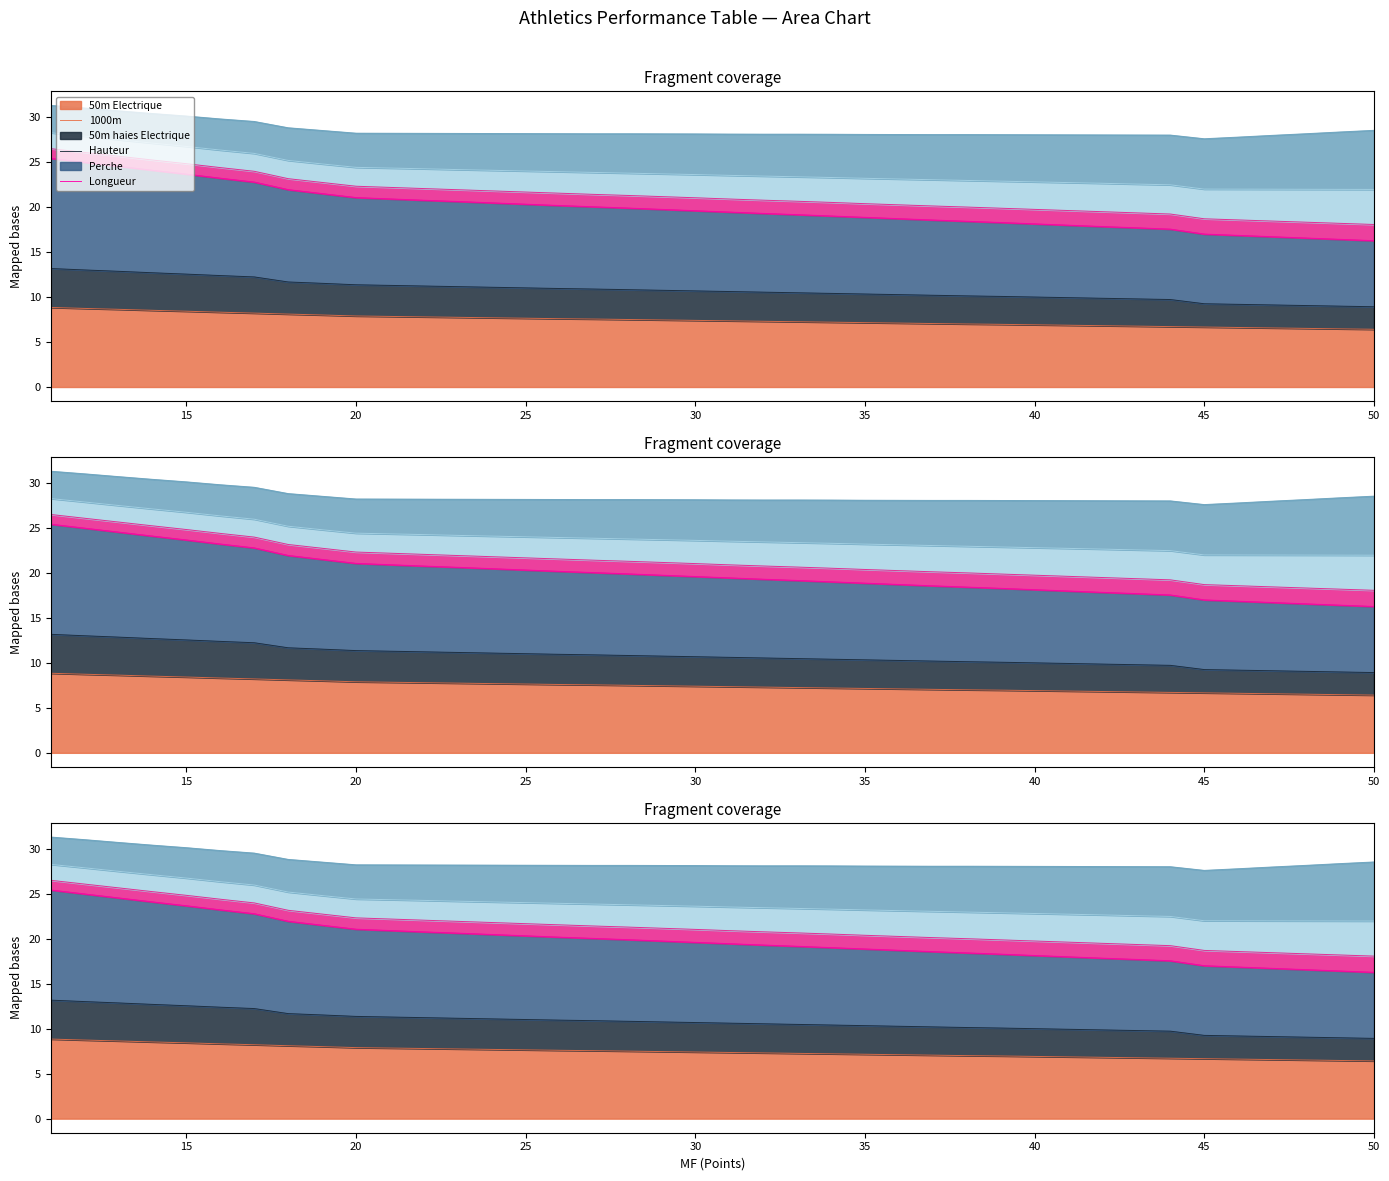

How many values in the 50m Electrique series are below 7?

12